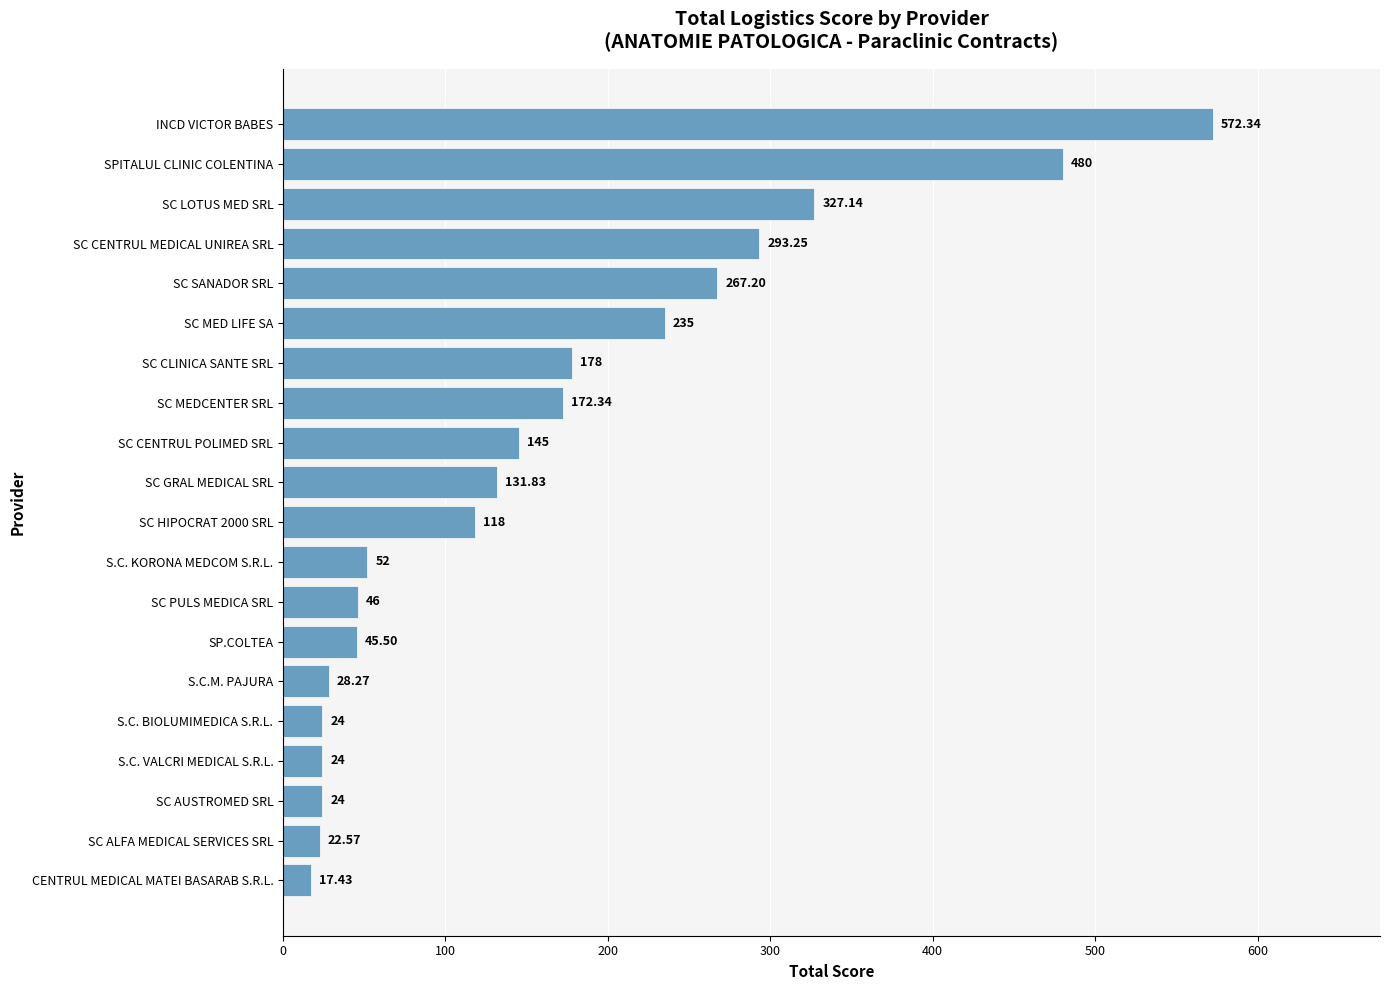

Which label corresponds to the smallest value in the chart?

CENTRUL MEDICAL MATEI BASARAB S.R.L.